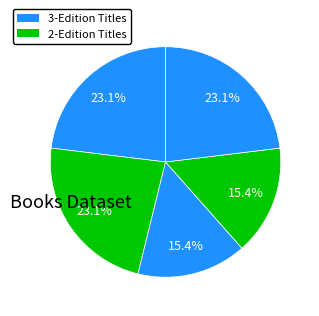

Does any single category account for the majority?

No